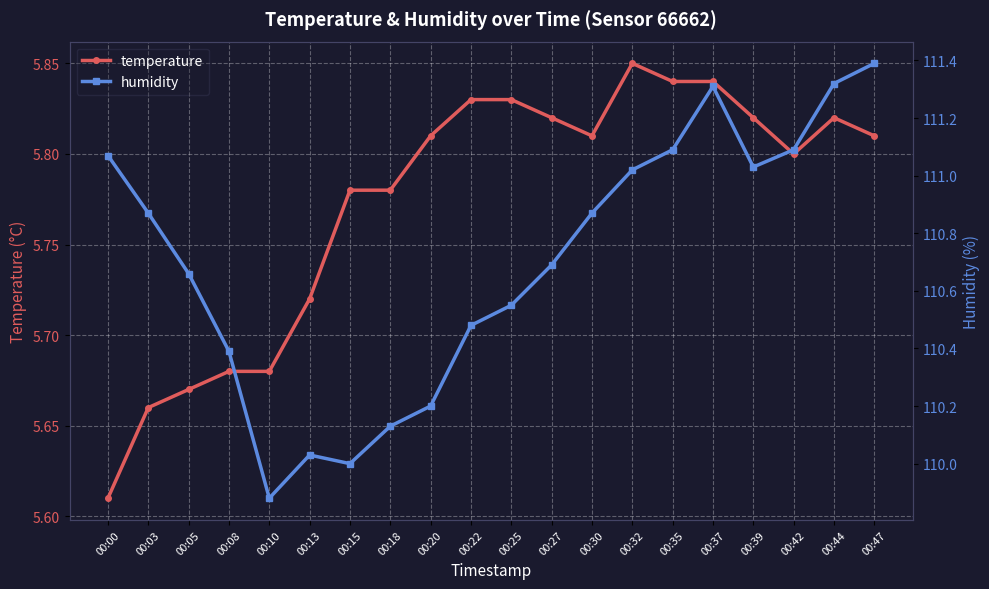

True or false: humidity has more than 0 points higher than both neighbors.

True